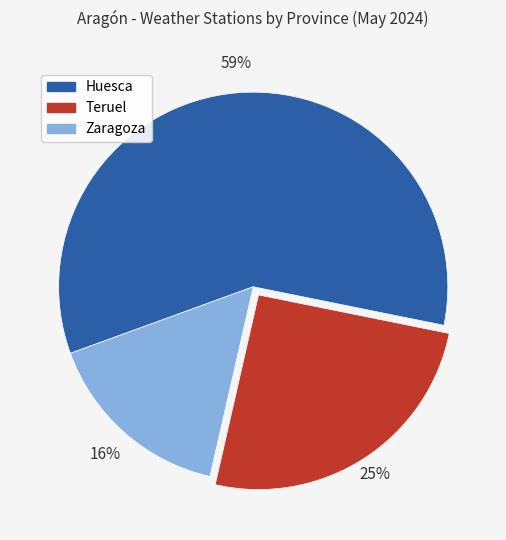

To the nearest percent, what percentage of the pie is Teruel?

25%